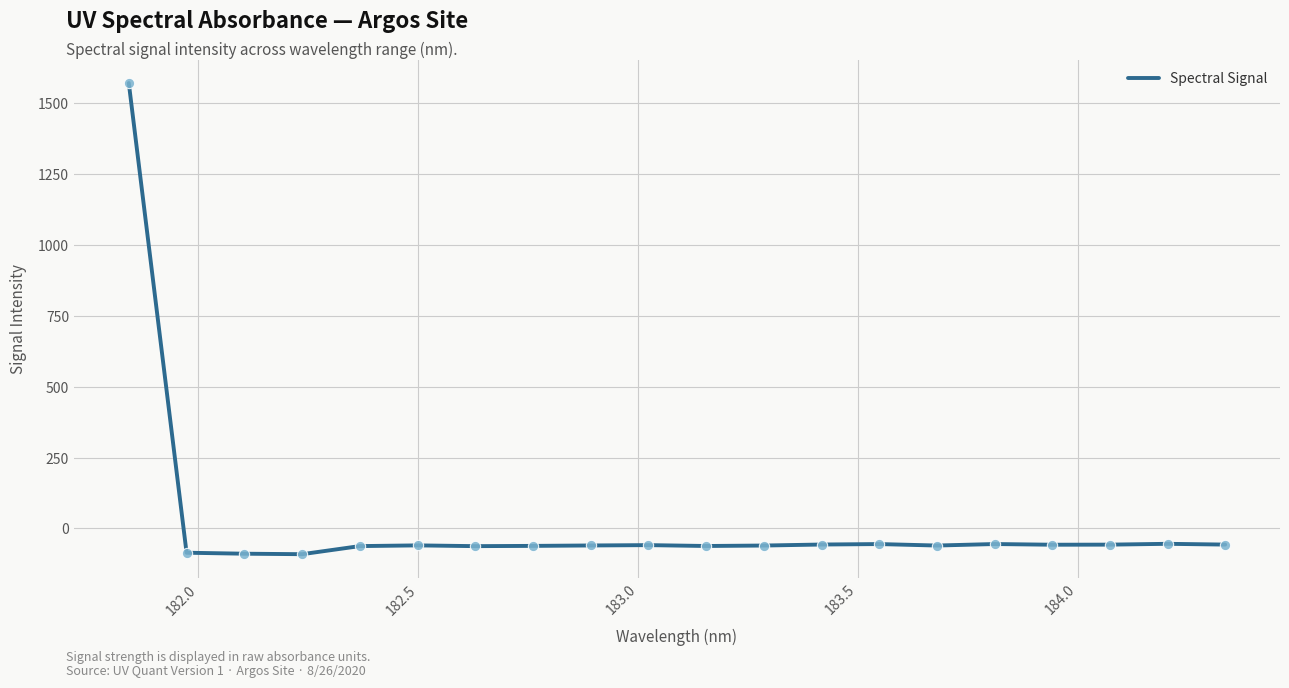

What is the smallest value displayed?

-90.9